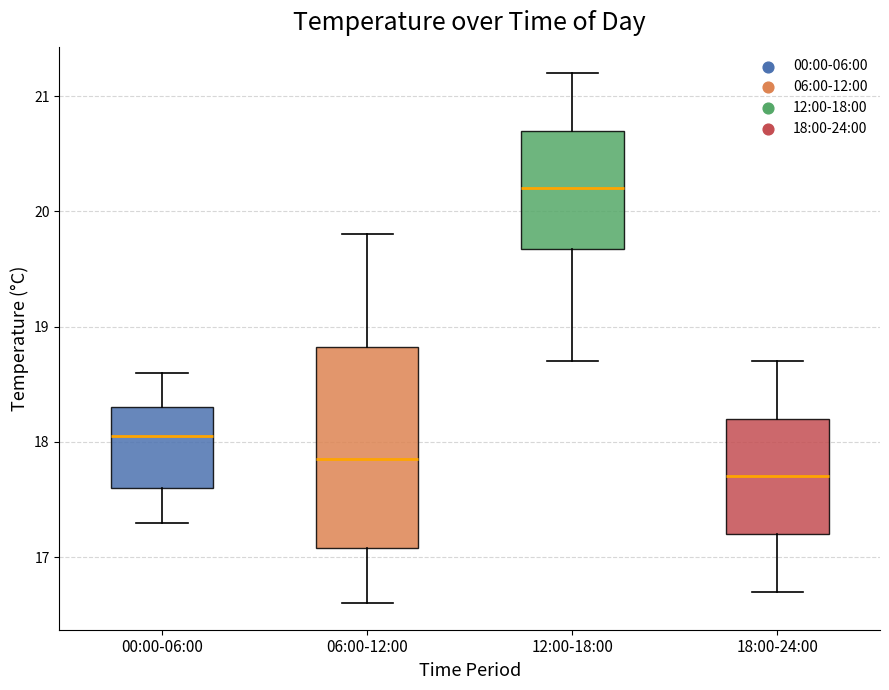

Reading left to right, read every box against the y-axis: the position of its median line, the range the box covers, and the ends of its whiskers. The values are not printed on the chart, so give them approximately, as read against the axis.

00:00-06:00: median 18.1, box 17.6 to 18.3, whiskers 17.3 to 18.6
06:00-12:00: median 17.9, box 17.1 to 18.8, whiskers 16.6 to 19.8
12:00-18:00: median 20.2, box 19.7 to 20.7, whiskers 18.7 to 21.2
18:00-24:00: median 17.7, box 17.2 to 18.2, whiskers 16.7 to 18.7